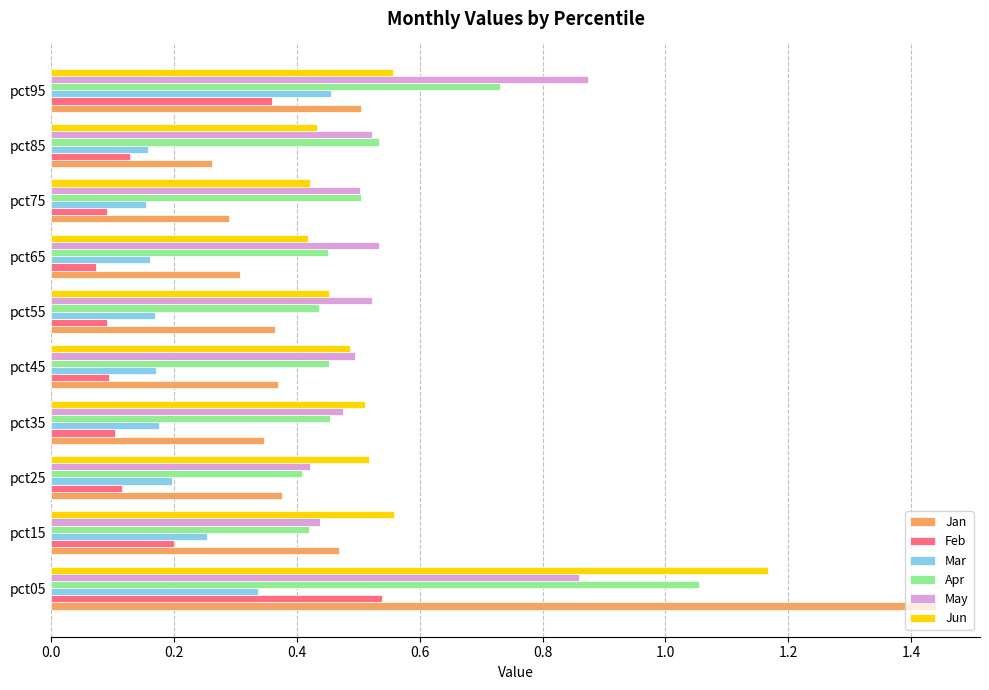

What is the total value across all series at pct85?

2.0